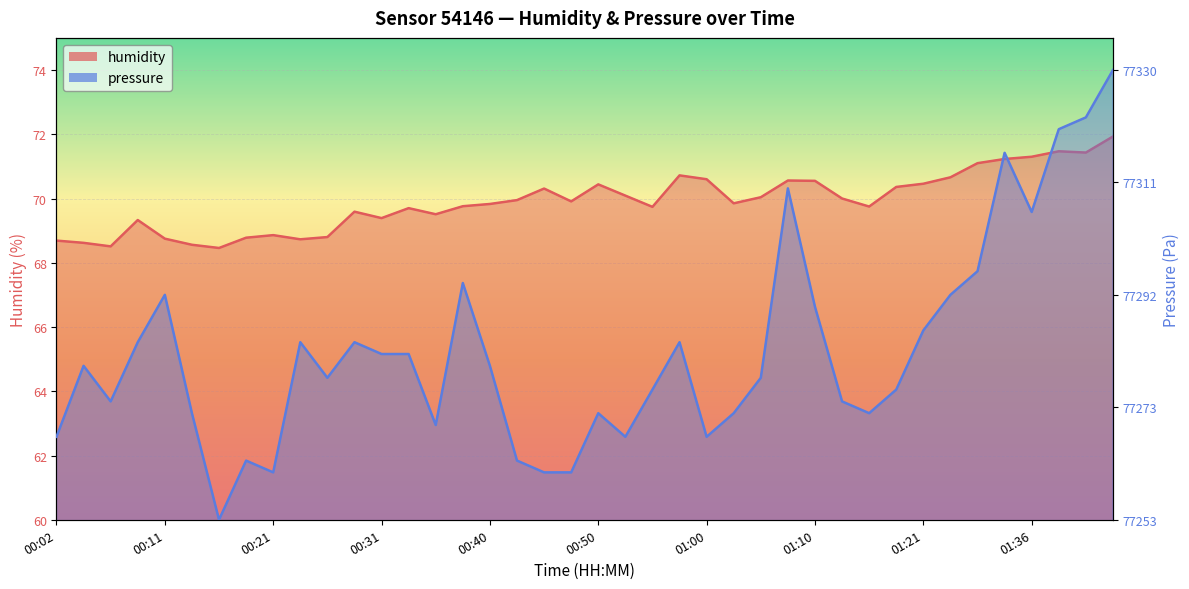

Which series has the widest spread of values?

pressure_norm